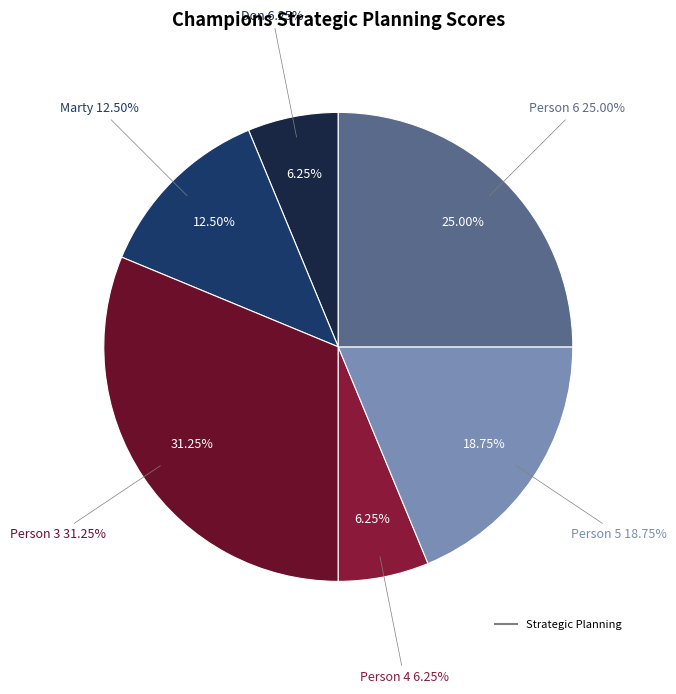

Is the sum of Person 3 and Person 4 greater than half?

No